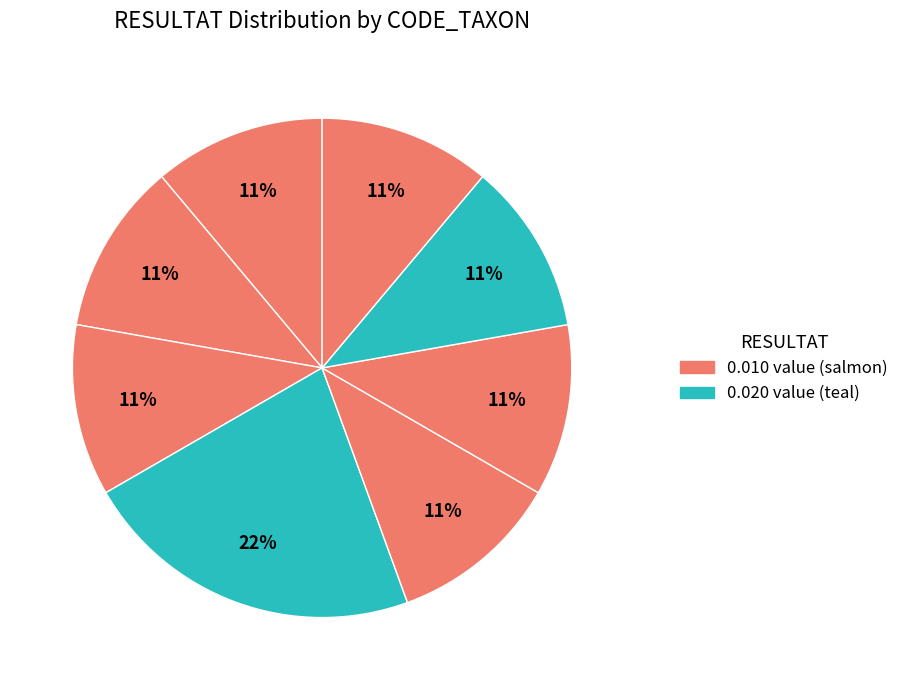

How many slices are in this pie chart?

8